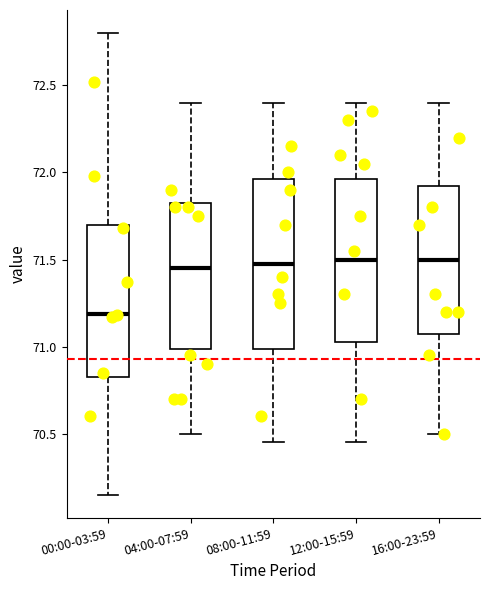

Reading left to right, read every box against the y-axis: the position of its median line, the range the box covers, and the ends of its whiskers. The values are not printed on the chart, so give them approximately, as read against the axis.

00:00-03:59: median 71.20, box 70.85 to 71.70, whiskers 70.15 to 72.80
04:00-07:59: median 71.45, box 71.00 to 71.85, whiskers 70.50 to 72.40
08:00-11:59: median 71.50, box 71.00 to 71.95, whiskers 70.45 to 72.40
12:00-15:59: median 71.50, box 71.05 to 71.95, whiskers 70.45 to 72.40
16:00-23:59: median 71.50, box 71.10 to 71.95, whiskers 70.50 to 72.40